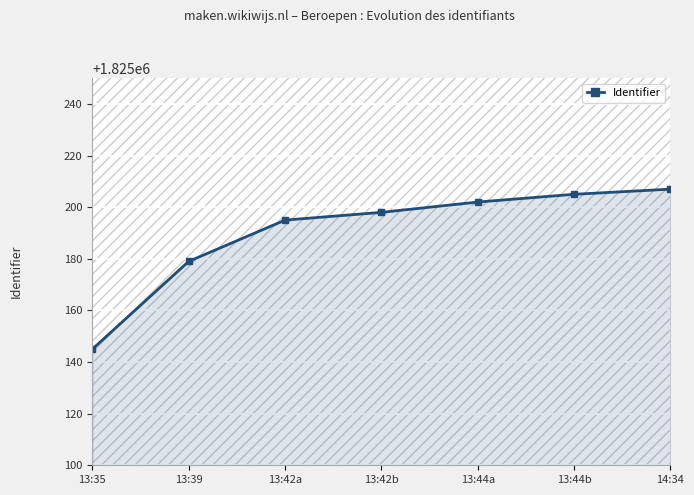

The value at 13:39 is 1825179. True or false?

True